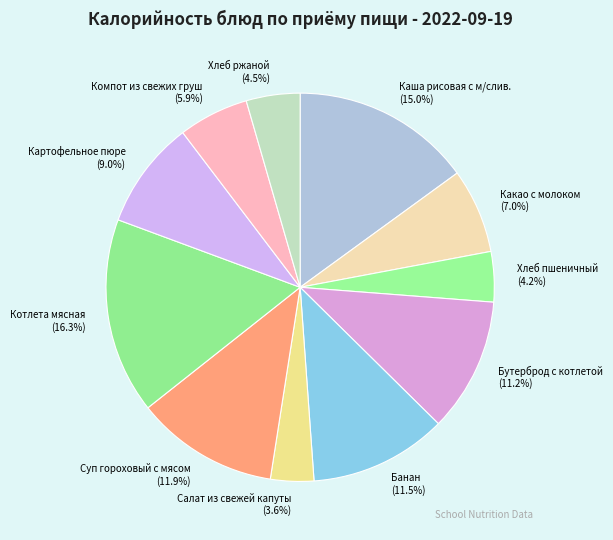

To the nearest percent, what is the difference between the Салат из свежей капуты and Котлета мясная slice percentages?

13%